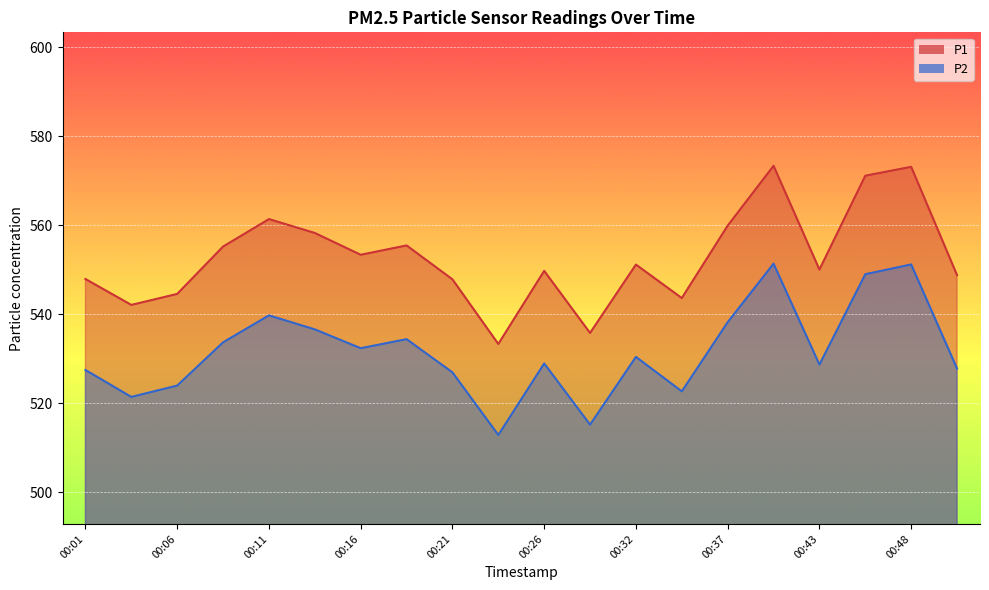

True or false: P2 and P1 cross at least once.

False